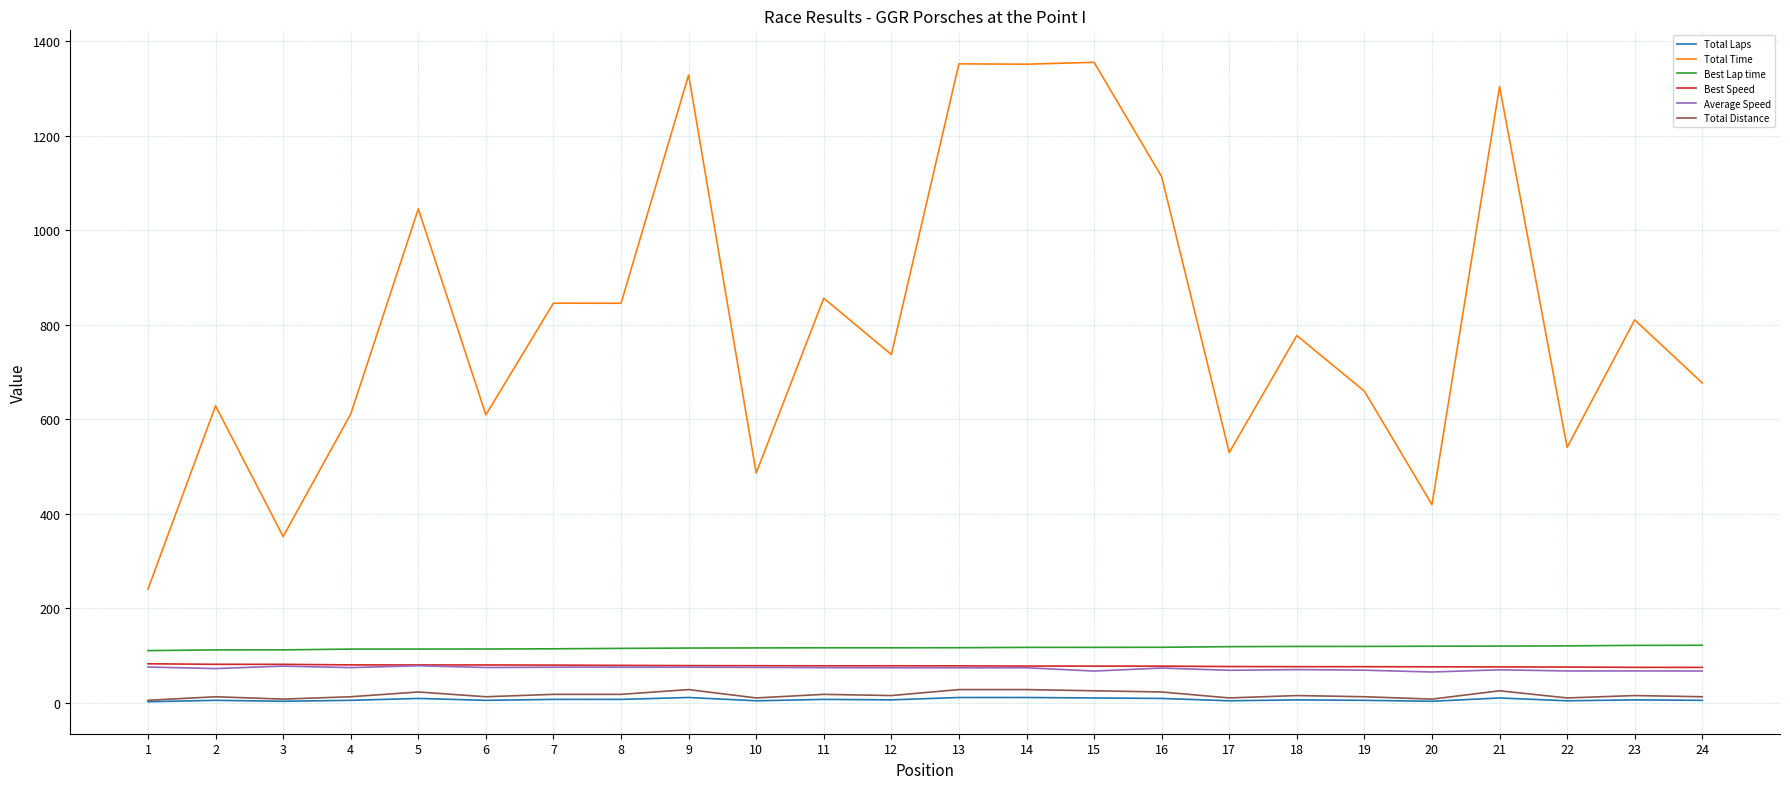

What is the difference between the maximum and minimum values in the Average Speed series?

13.2